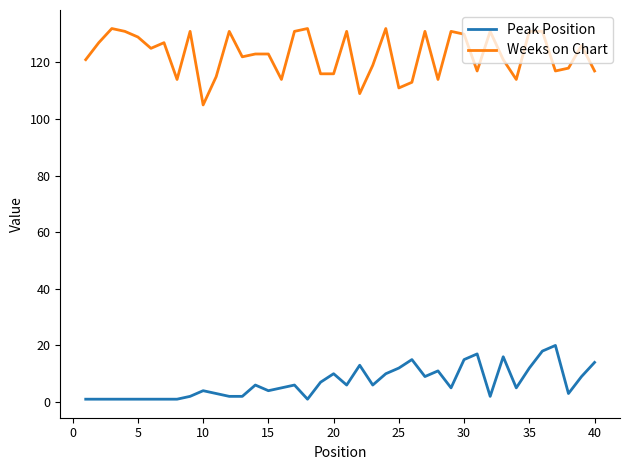

What is the difference between the maximum and minimum values in the Peak Position series?

19